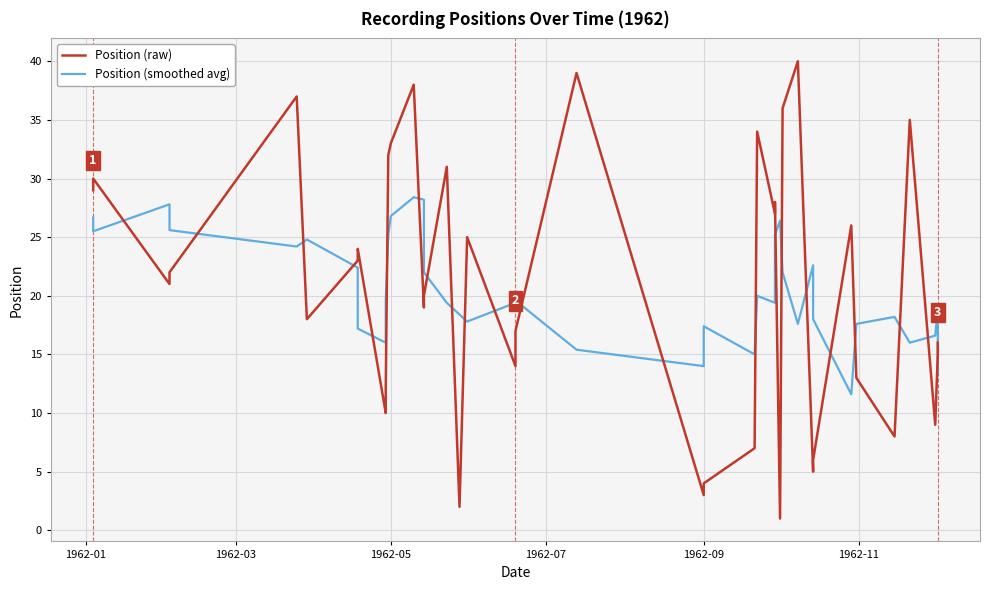

Which series has the widest spread of values?

Position (raw)